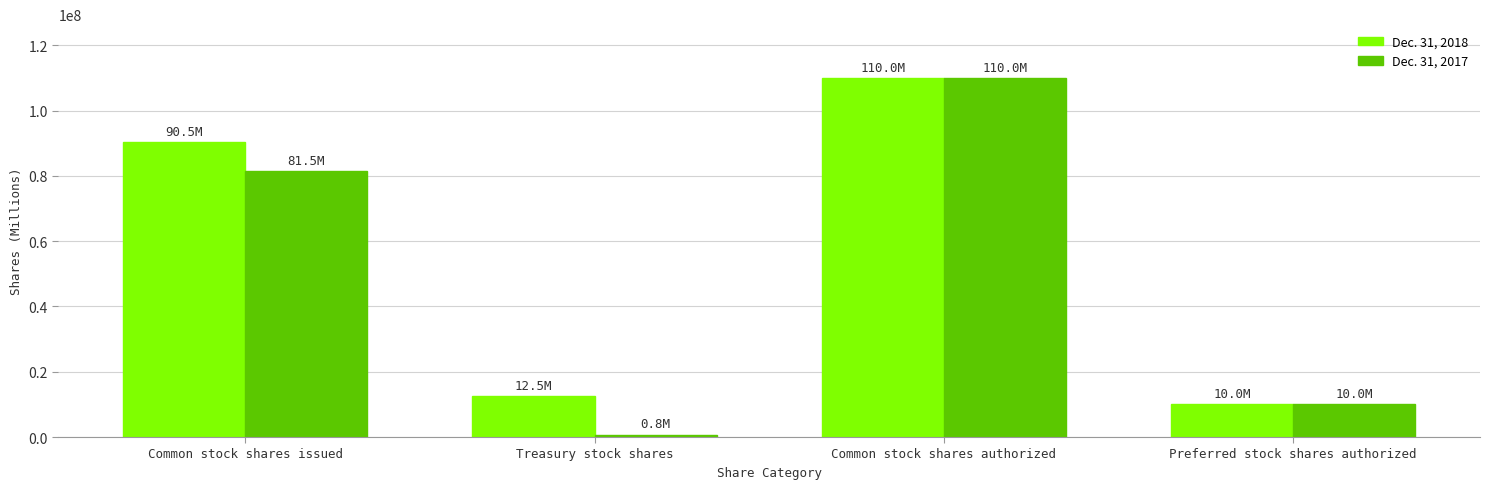

True or false: Dec. 31, 2018 has a value of 12477780 at Treasury stock shares.

True